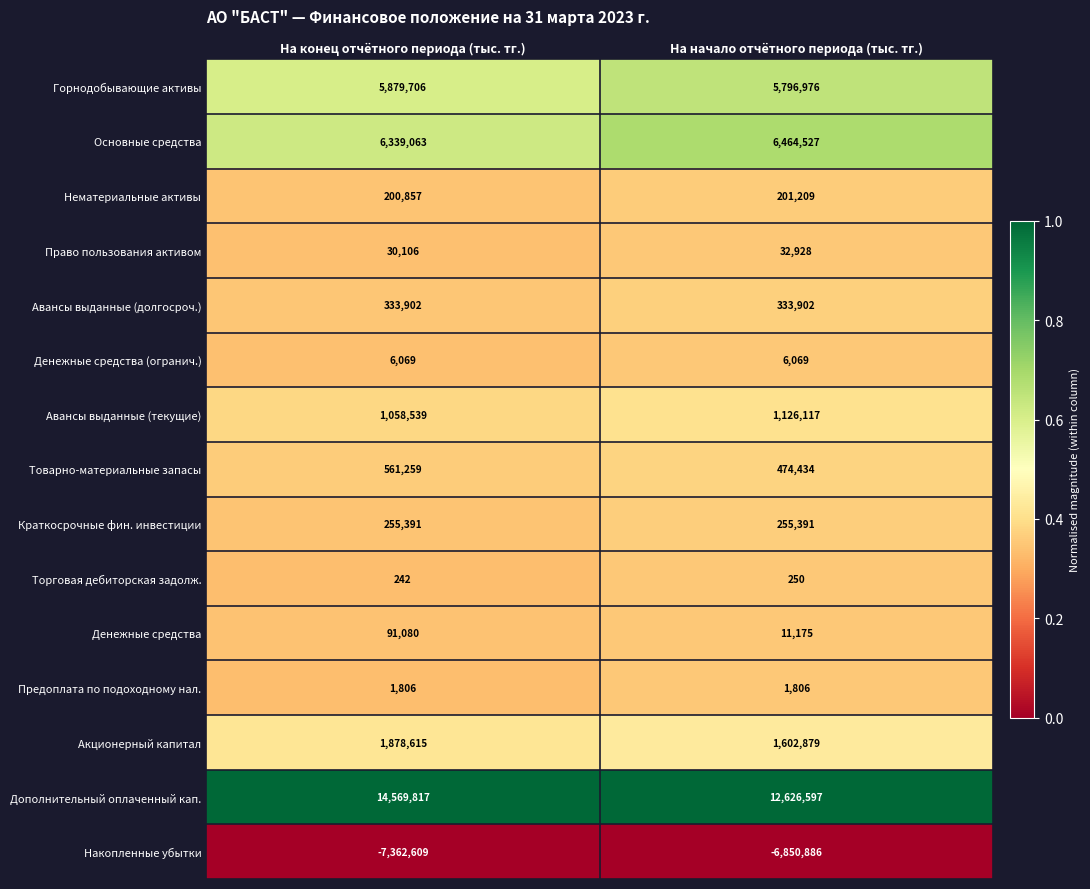

At how many categories does at least one series exceed 0?

2